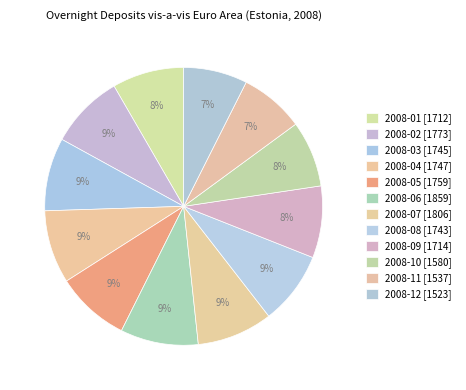

To the nearest percent, what is the combined percentage of 2008-05 and 2008-03?

17%